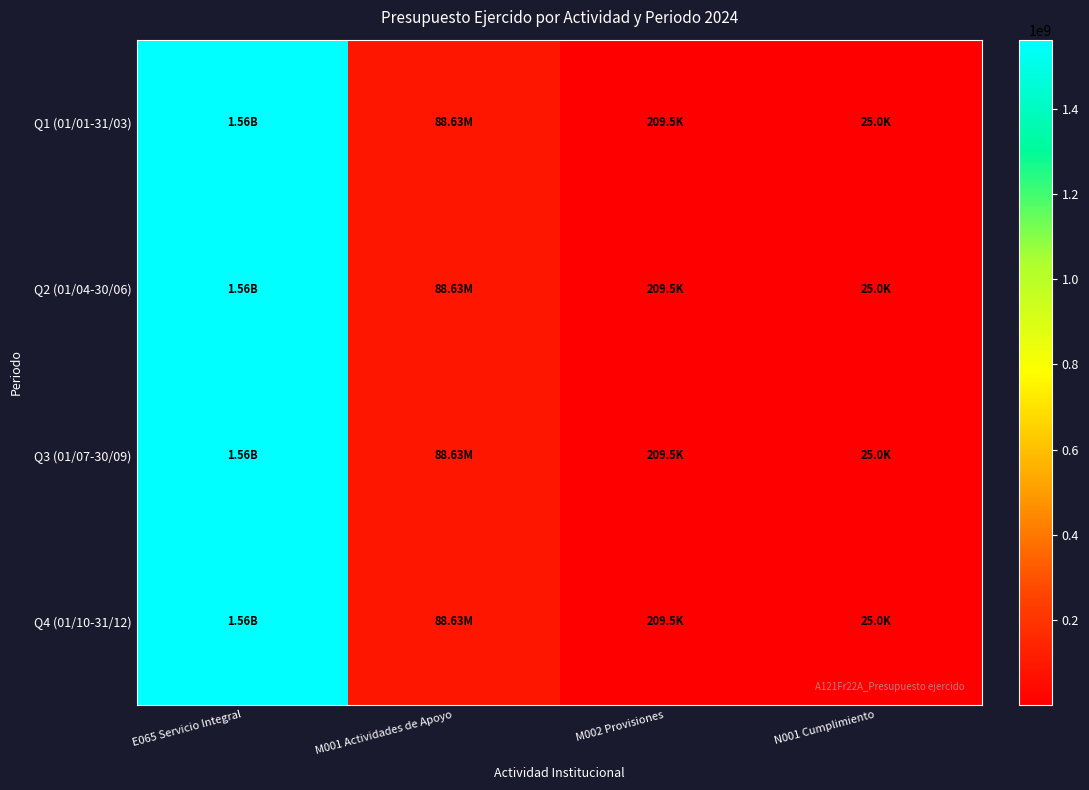

Reading left to right, what are all the values shown in this chart?

Q1 (01/01-31/03): E065 Servicio Integral=1563289837	M001 Actividades de Apoyo=88630807	M002 Provisiones=209531	N001 Cumplimiento=25000
Q2 (01/04-30/06): E065 Servicio Integral=1563289837	M001 Actividades de Apoyo=88630807	M002 Provisiones=209531	N001 Cumplimiento=25000
Q3 (01/07-30/09): E065 Servicio Integral=1563289837	M001 Actividades de Apoyo=88630807	M002 Provisiones=209531	N001 Cumplimiento=25000
Q4 (01/10-31/12): E065 Servicio Integral=1563289837	M001 Actividades de Apoyo=88630807	M002 Provisiones=209531	N001 Cumplimiento=25000